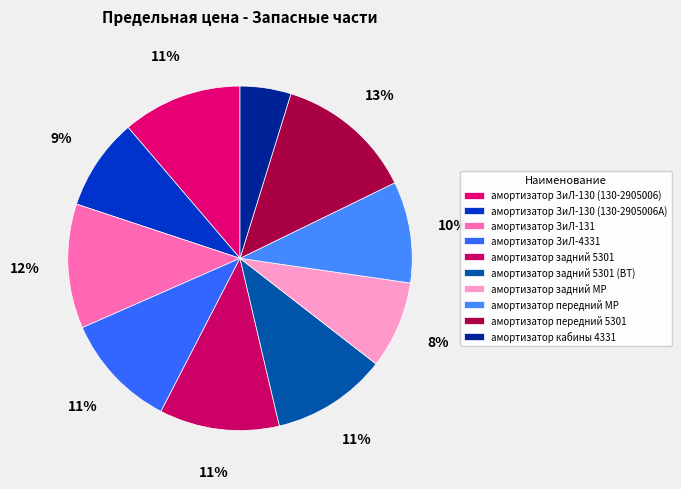

How many segments does this pie chart have?

10